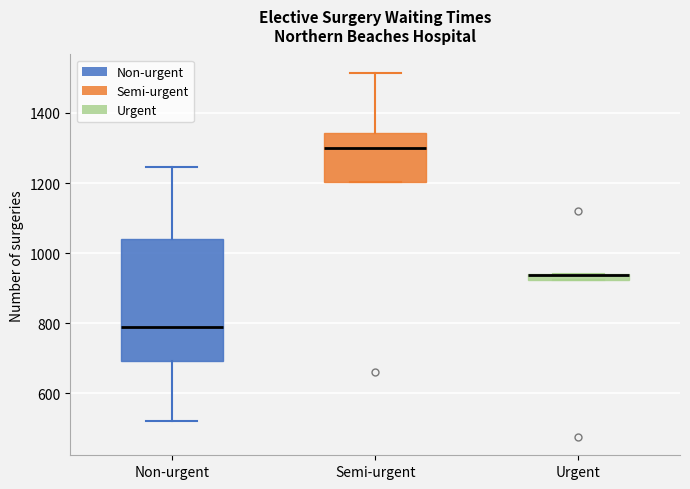

Which box is the tallest, from its lower edge to its upper edge?

Non-urgent